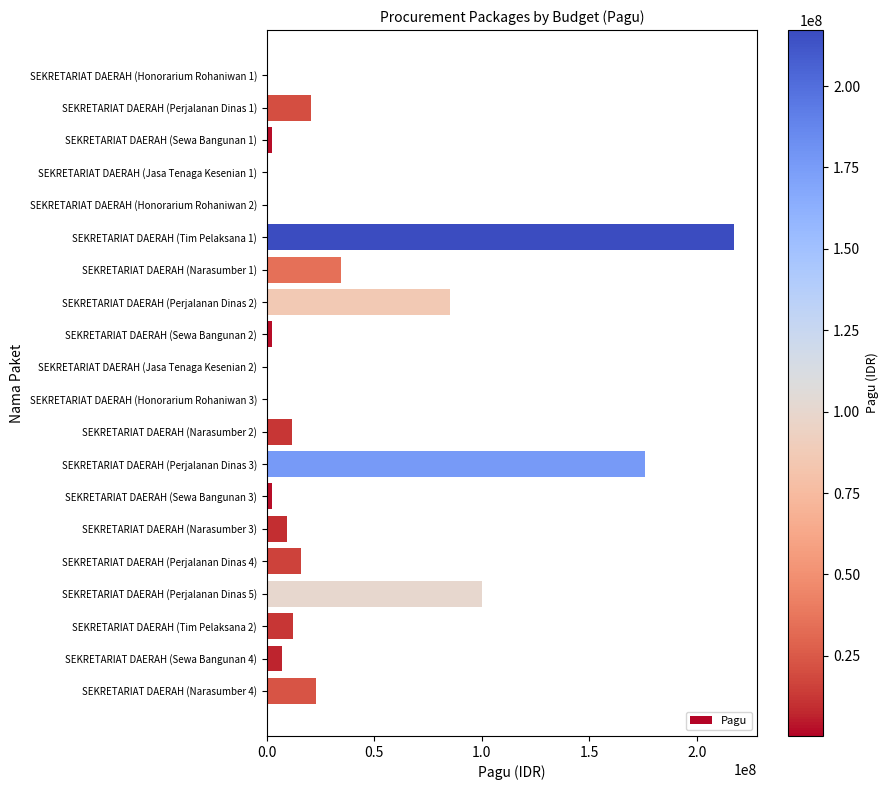

At which label is the value closest to 108800000?

SEKRETARIAT DAERAH (Perjalanan Dinas 5)